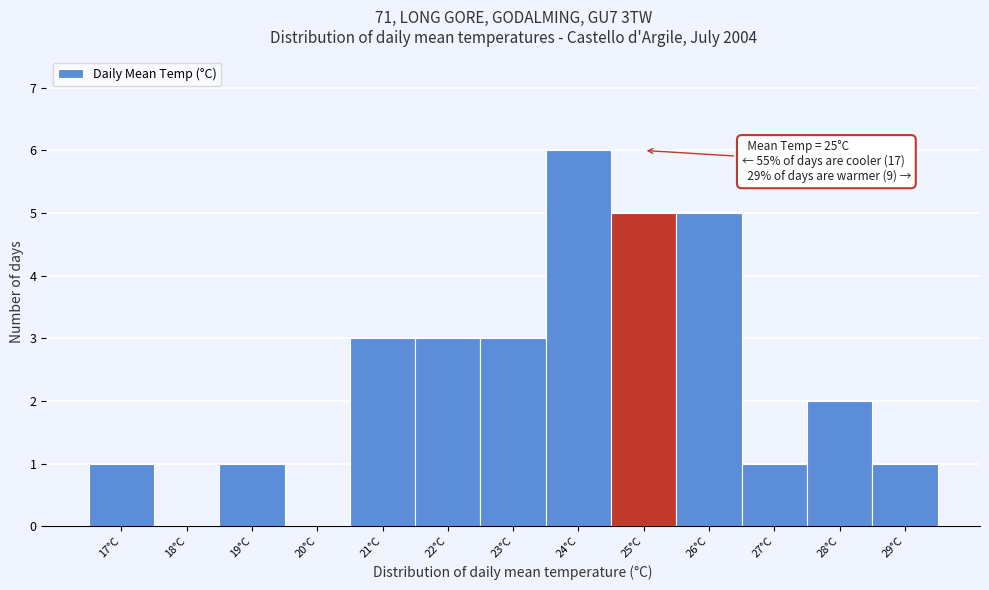

Over which range of the x-axis is the bar tallest?

23.5 to 24.5